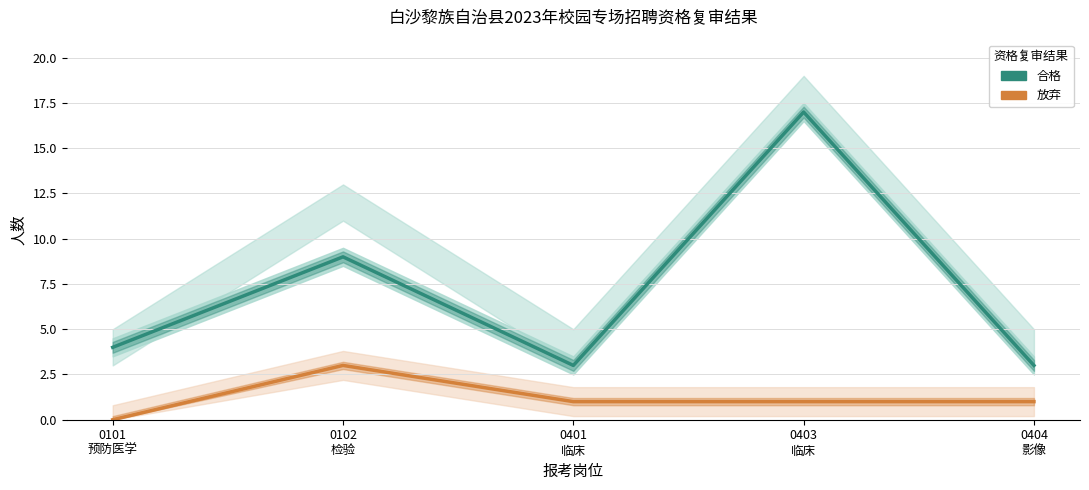

At which category does the chart reach its peak across all series?

0403
临床